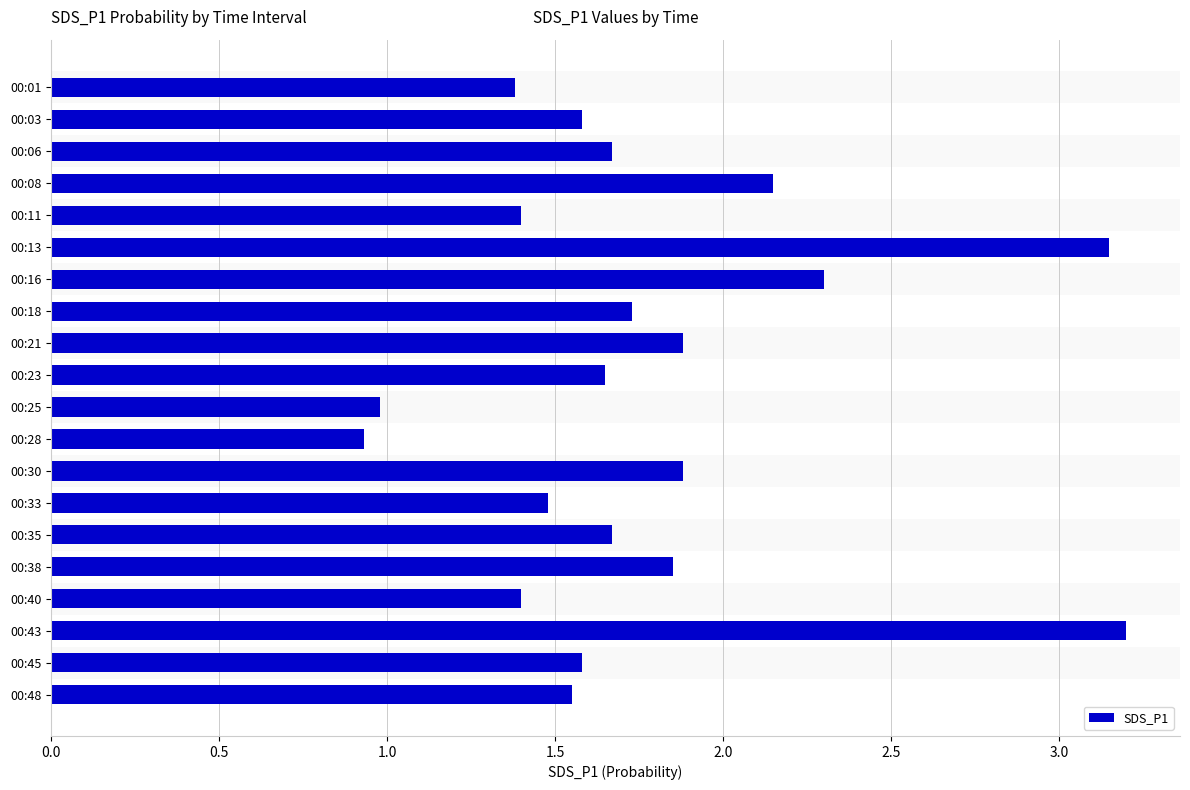

Count the number of values greater than 1.

18